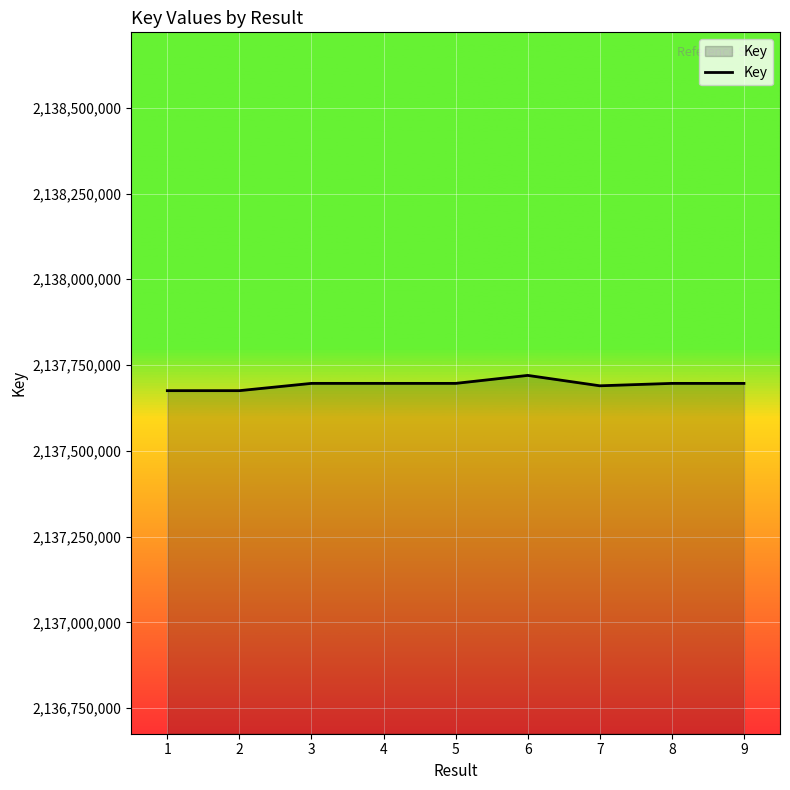

At which category does the chart reach its peak across all series?

6